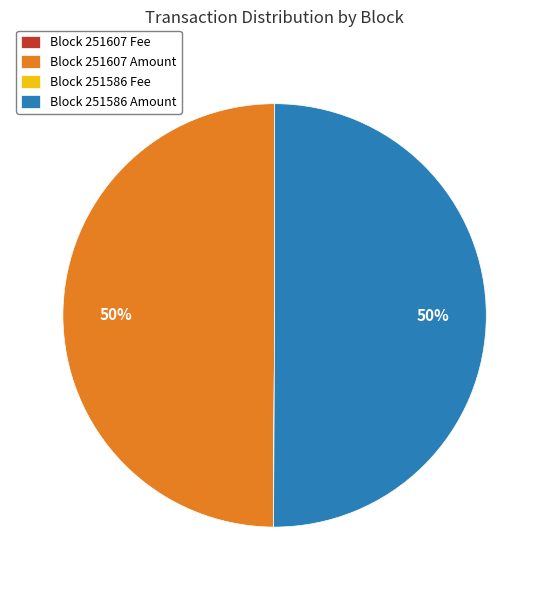

To the nearest percent, what percentage of the pie is Block 251607 Amount?

50%